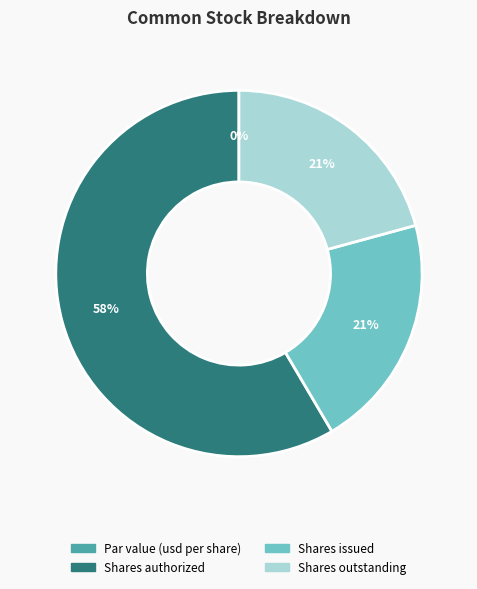

Rank the categories by value from highest to lowest.

Shares authorized, Shares issued, Shares outstanding, Par value (usd per share)